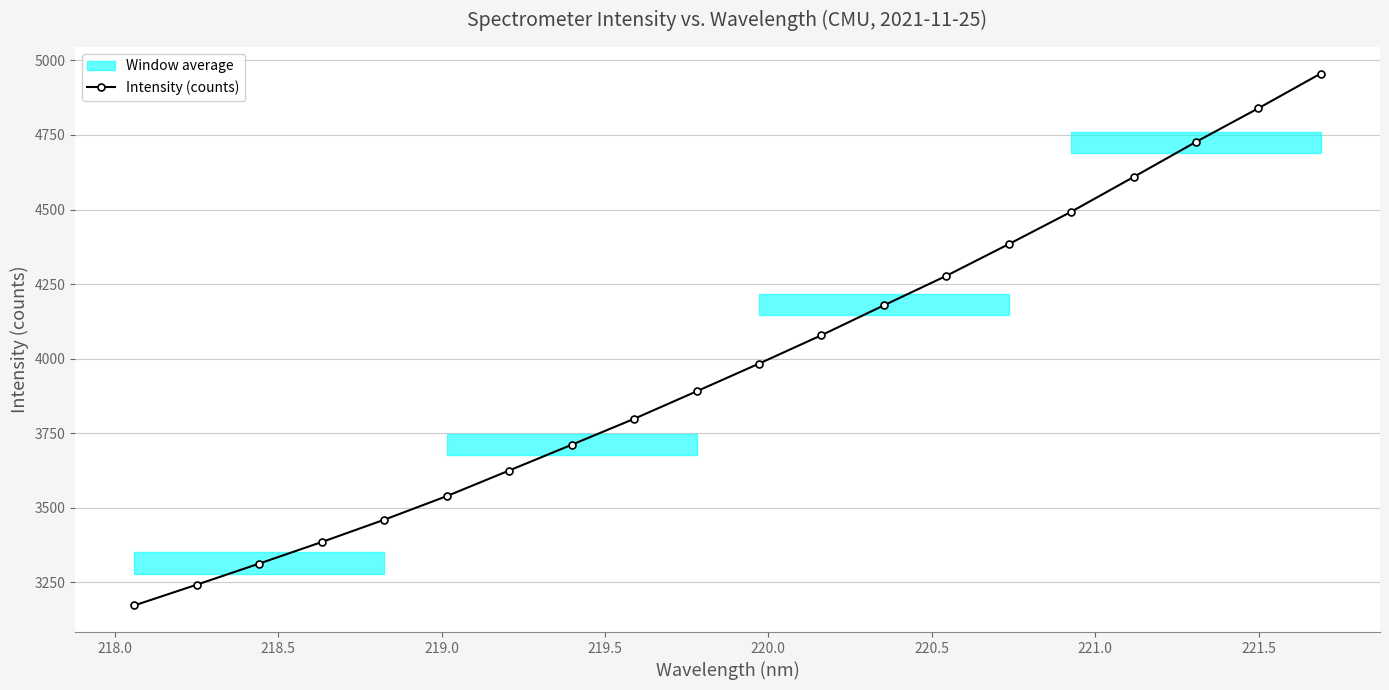

What is the value of the 8th point from the left?

3711.4